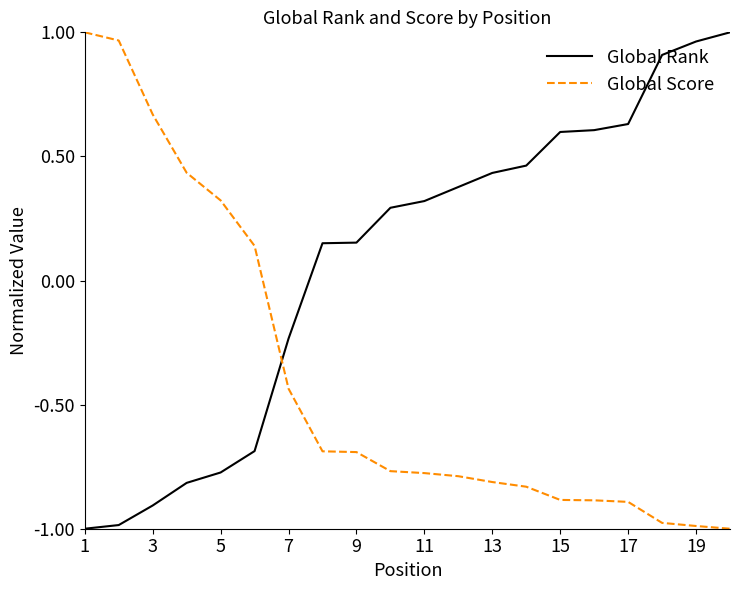

Which series ends up on top after the final intersection of Global Score and Global Rank?

Global Rank